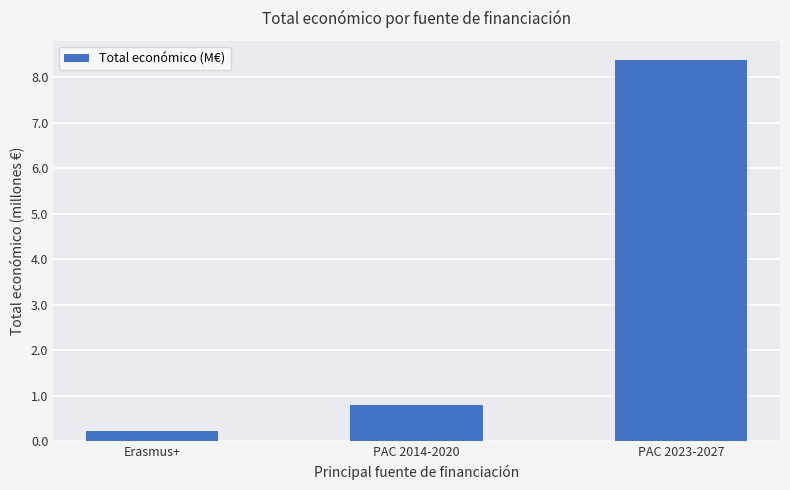

Reading right to left, extract all data points from this chart.

8.4	0.8	0.2